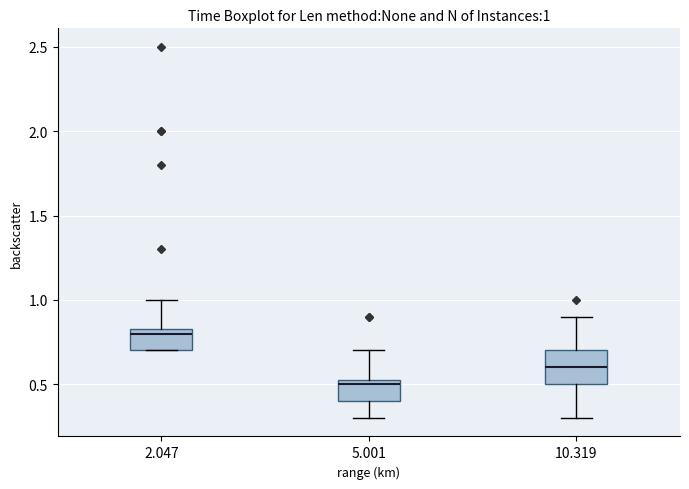

Which box is the tallest, from its lower edge to its upper edge?

10.319